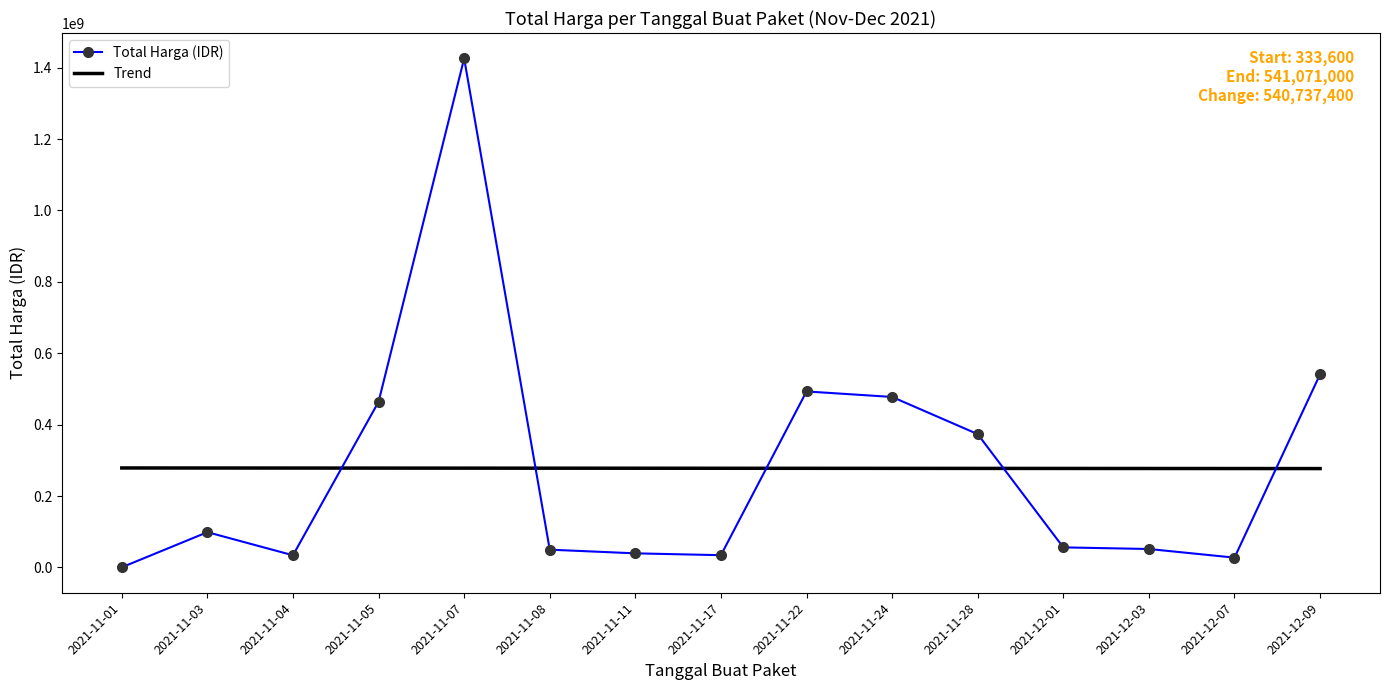

At 2021-11-07, list the series in order from largest to smallest.

Total Harga (IDR), Trend